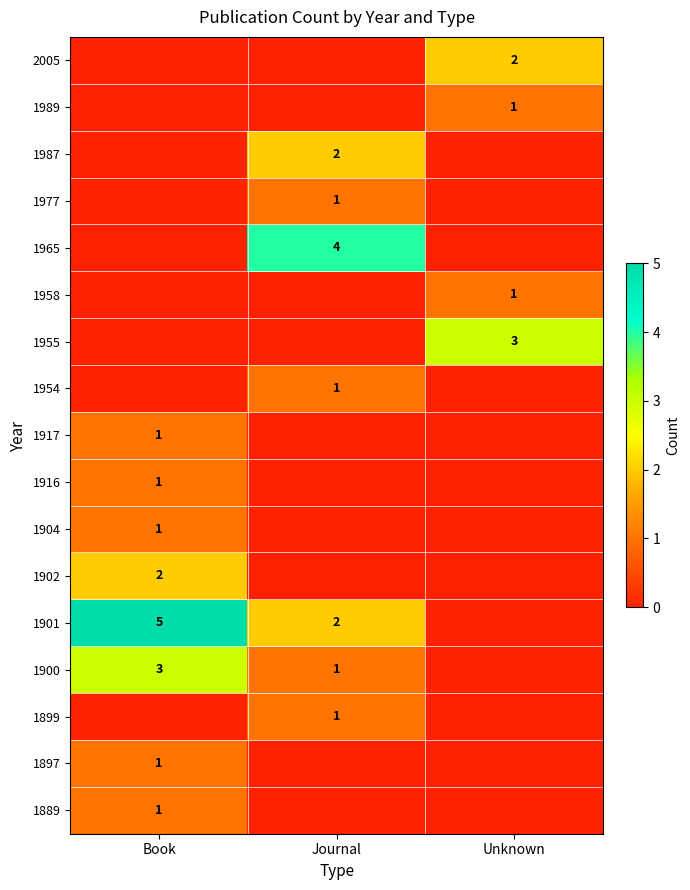

Is the value of 1889 at Book greater than the value of 1987 at Journal?

No